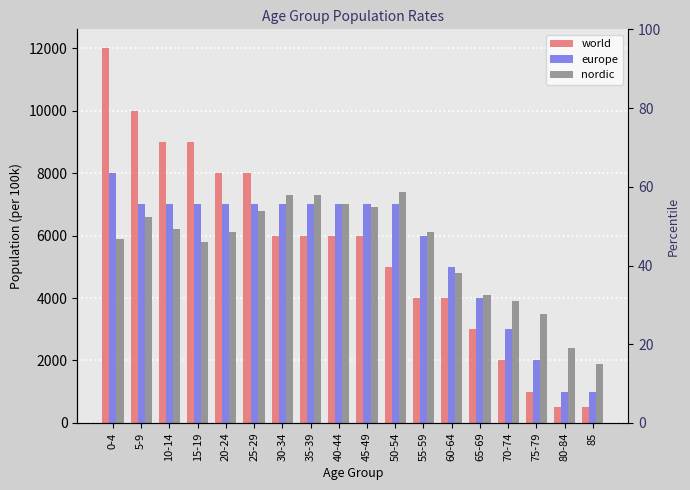

What is the total value across all series at 35-39?

20300